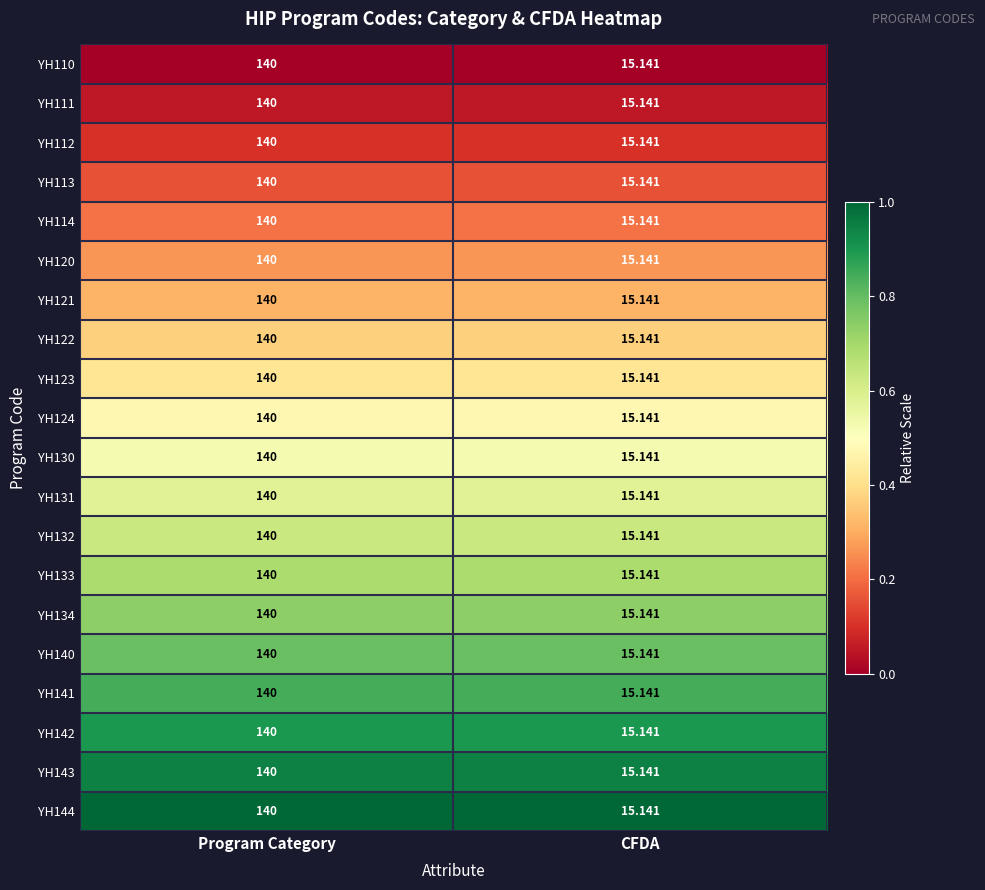

List the labels in order of YH133 value, smallest first.

CFDA, Program Category